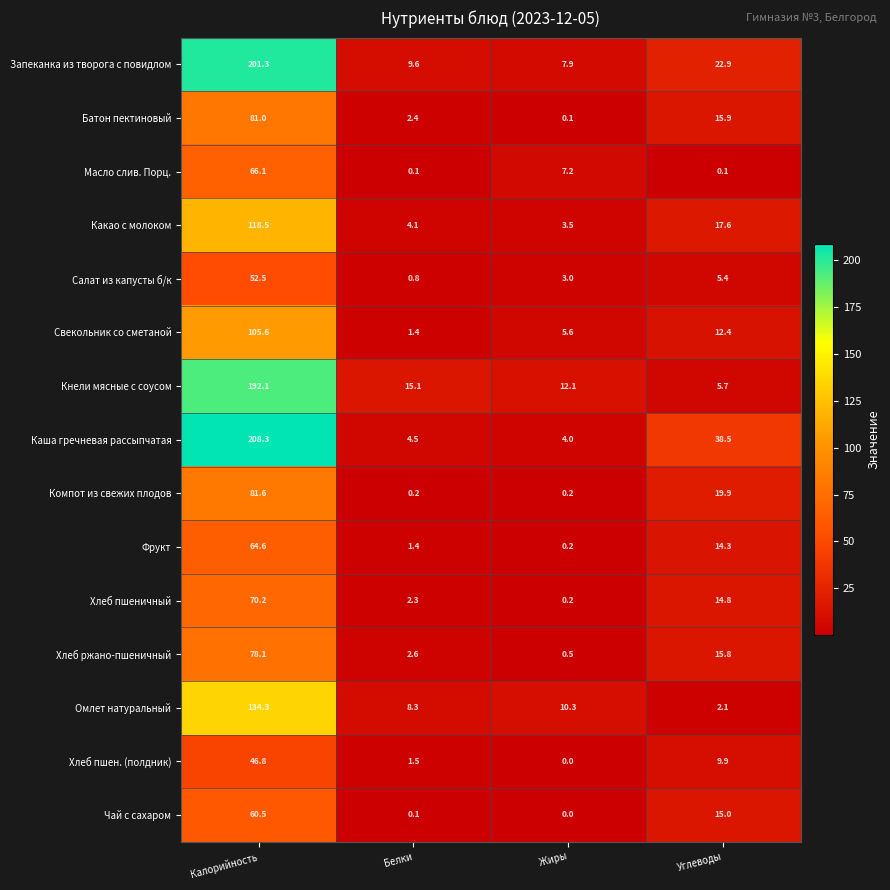

Where is Батон пектиновый nearest to the value 40?

Углеводы